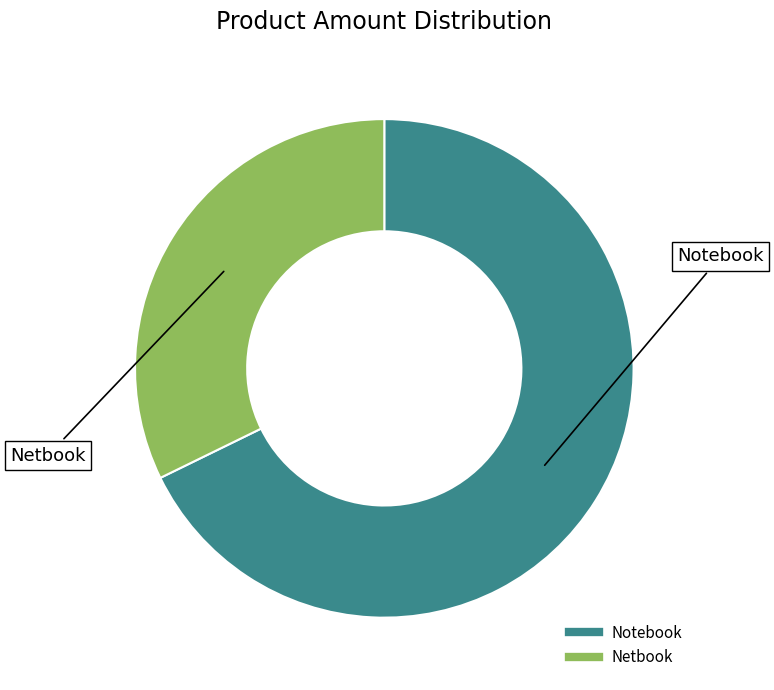

Rank the categories by value from lowest to highest.

Netbook, Notebook